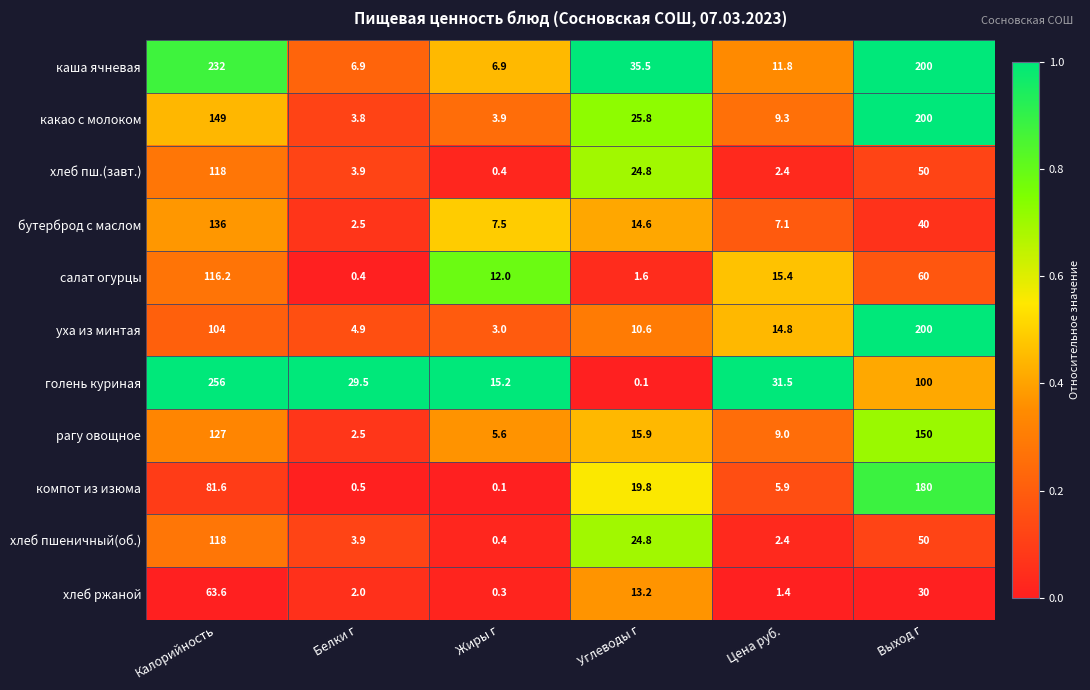

Which series changed the most between Калорийность and Цена руб.?

голень куриная